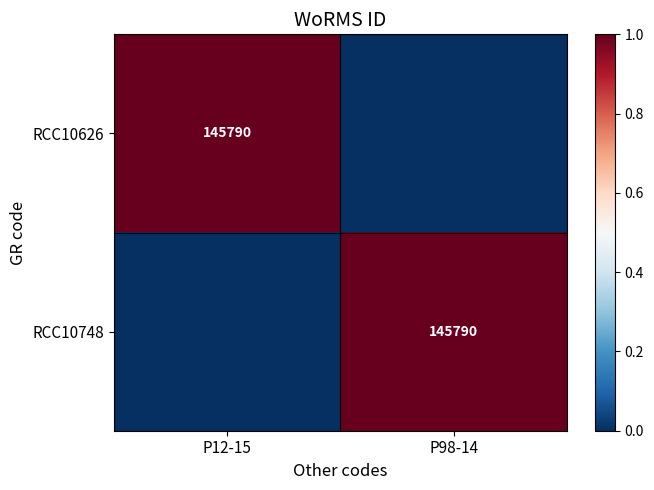

How many data points does each series have?

2